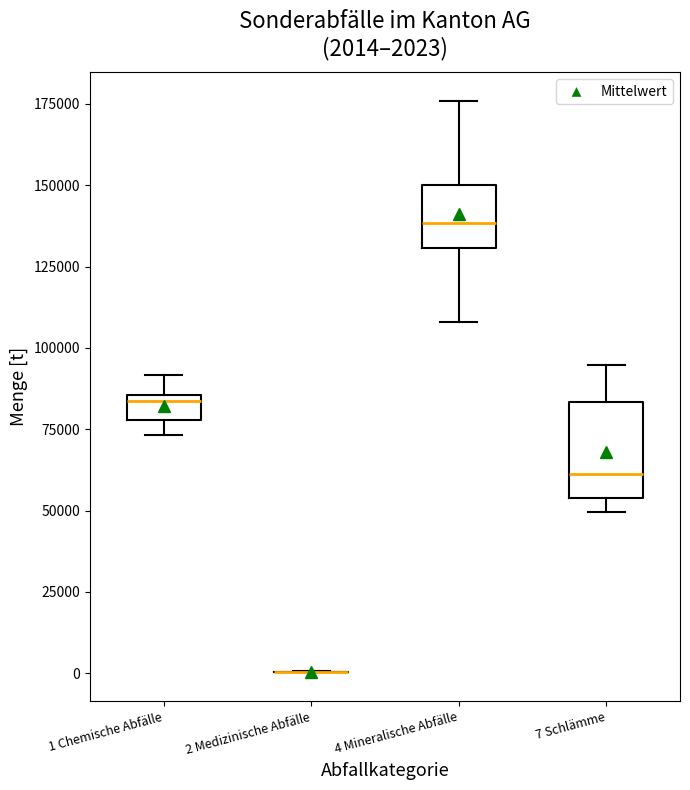

Which box is the tallest, from its lower edge to its upper edge?

7 Schlämme